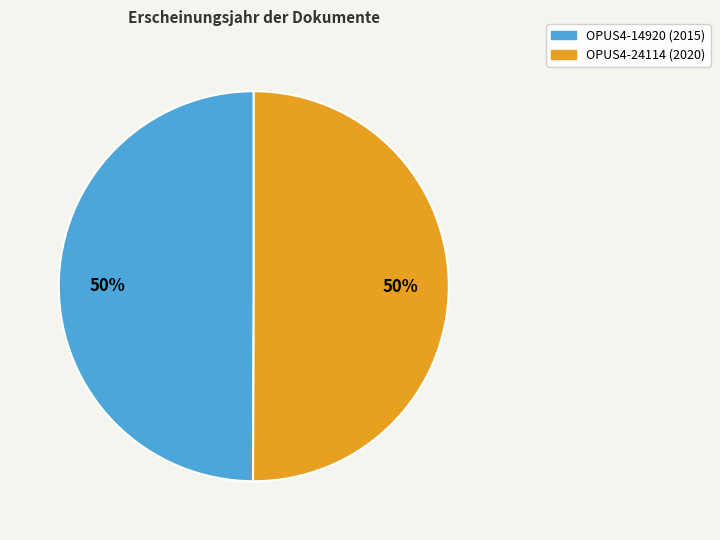

Is it true that OPUS4-24114 is 61% of the pie?

False